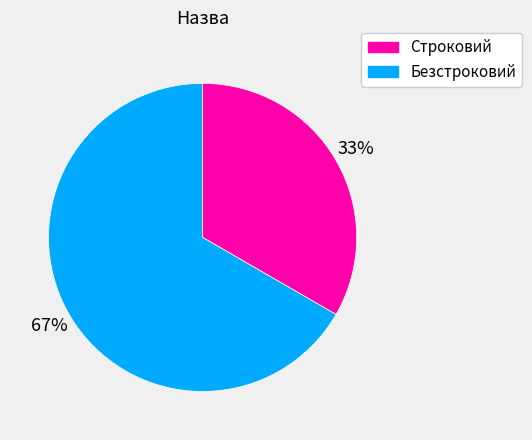

Combined, do Безстроковий and Строковий account for over 50%?

Yes